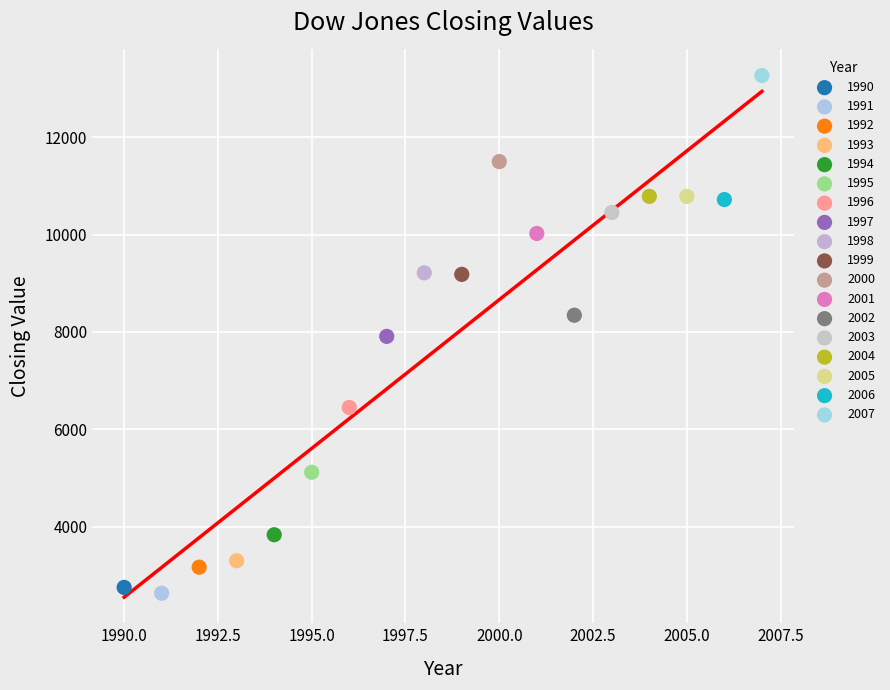

Which series contains the highest Y value?

2007